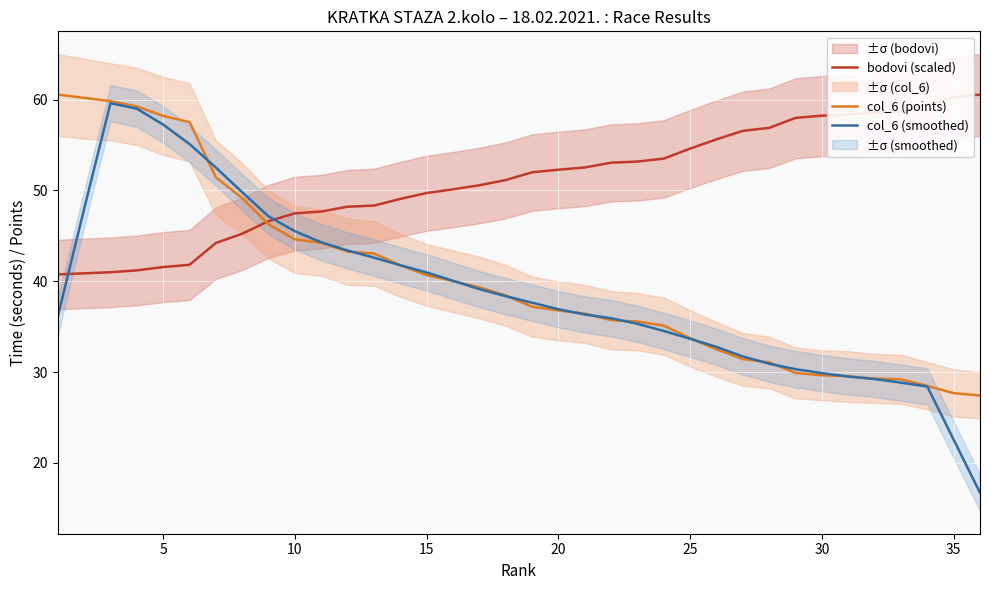

What is the highest value of the bodovi (scaled) series?

60.6